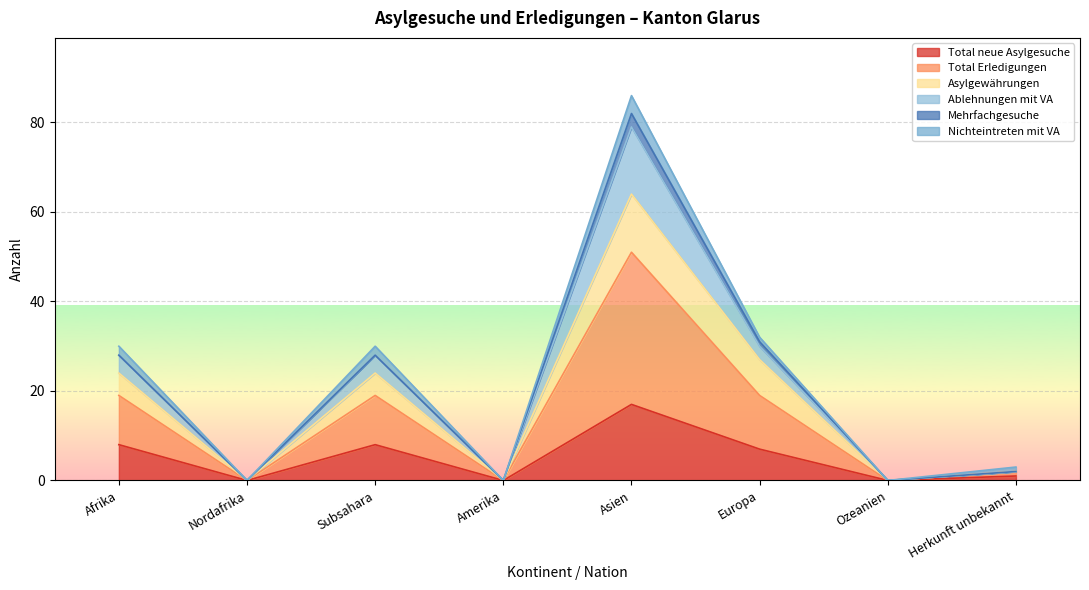

At how many categories does at least one series exceed 3?

4